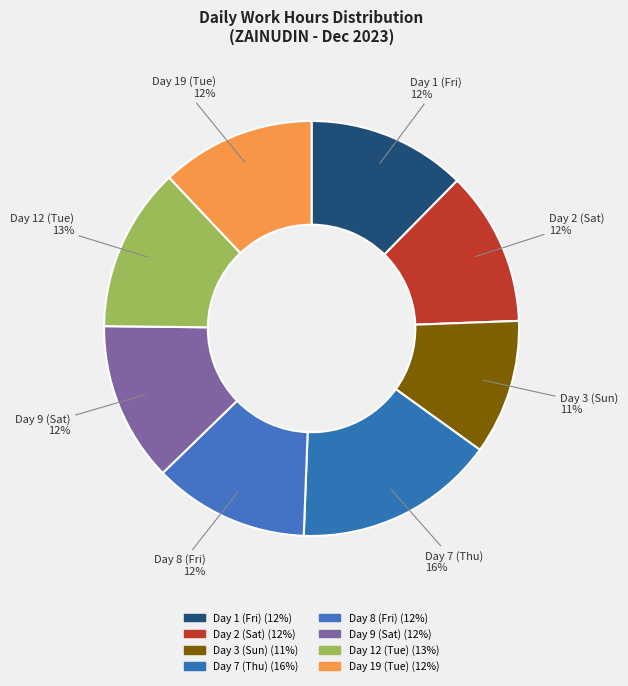

To the nearest percent, what is the difference between the largest and smallest slice percentages?

5%